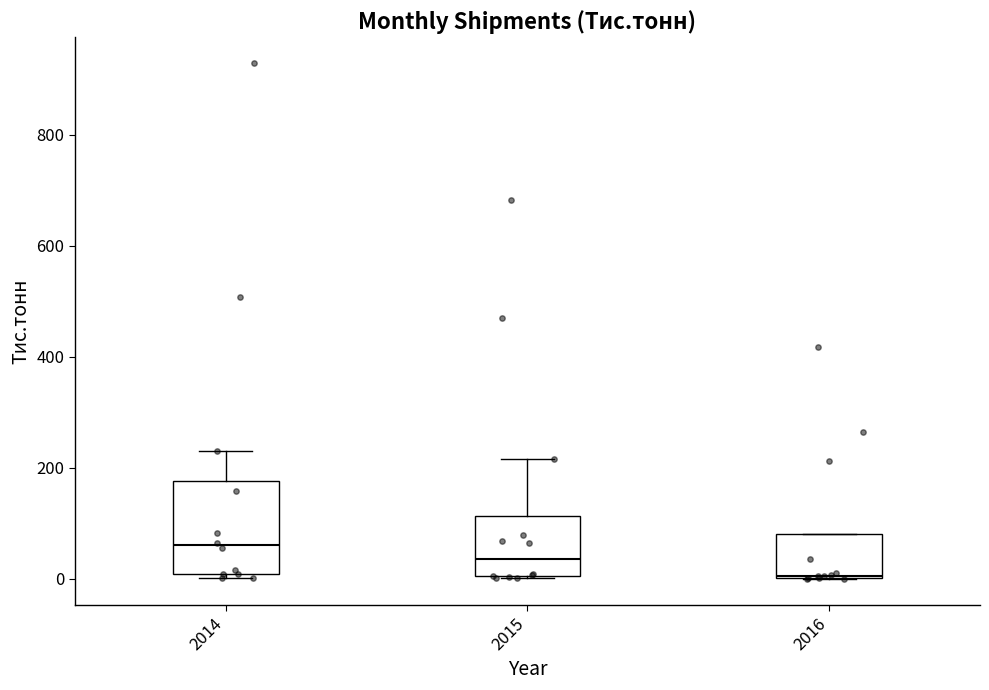

Which box has the lowest median line?

2016